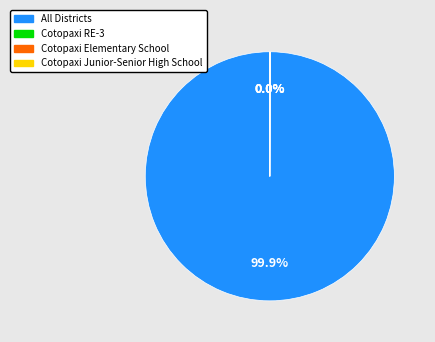

What is the majority slice?

All Districts